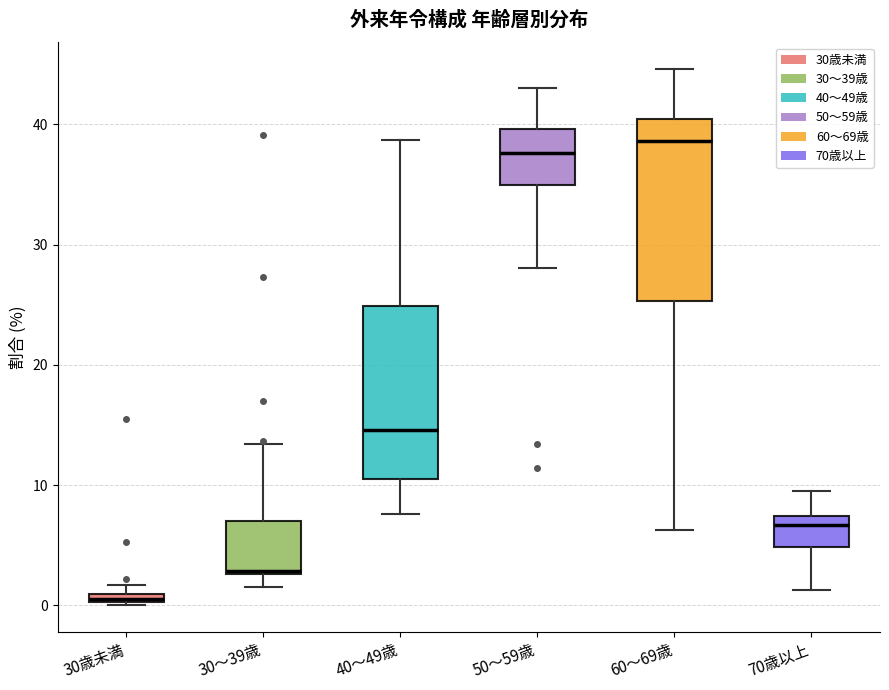

Which box has the lowest median line?

30歳未満